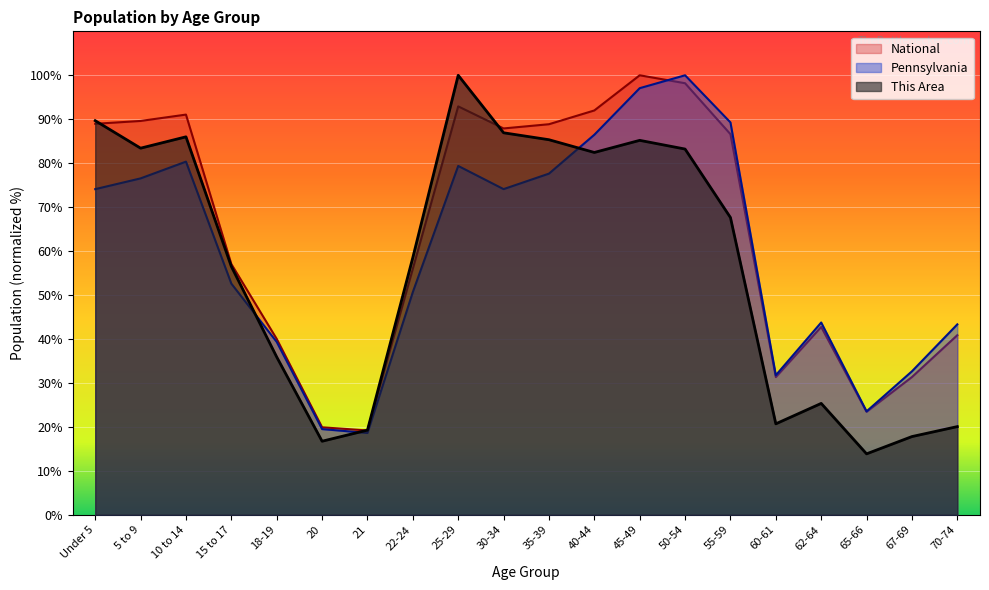

What is the average value of the This Area series?

56.7